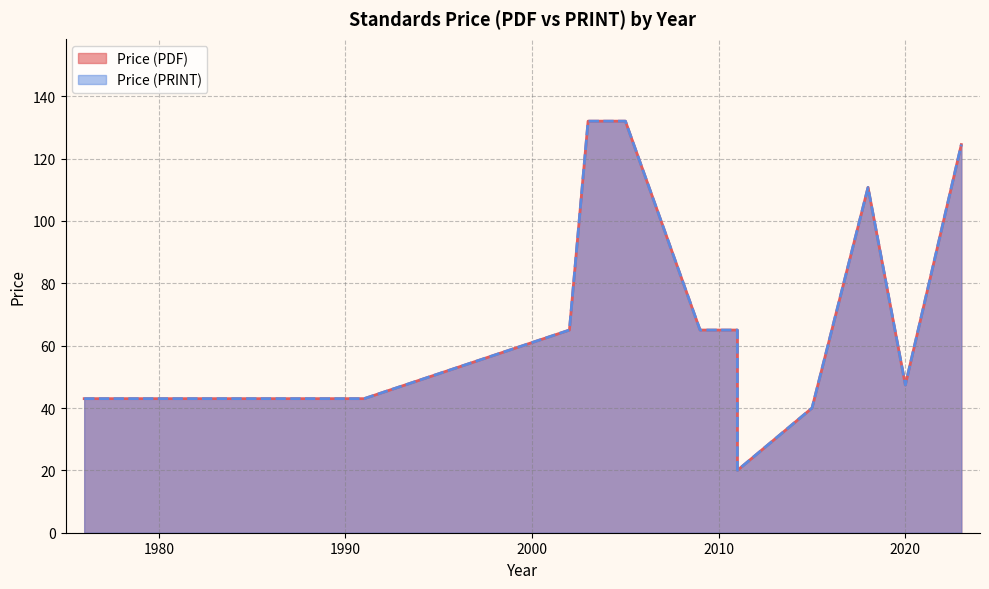

How many series are shown in this chart?

2